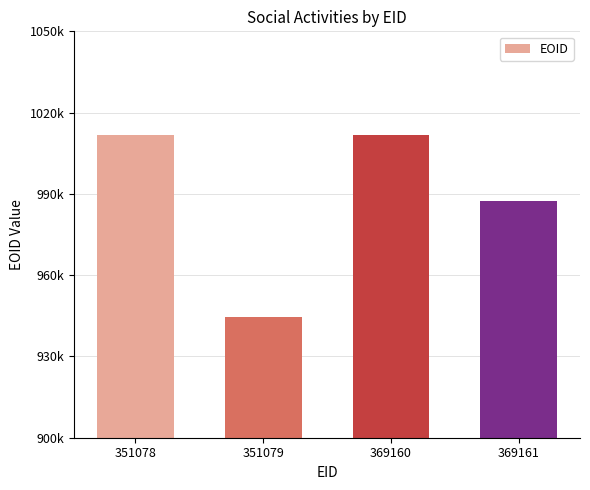

Reading right to left, extract all data points from this chart.

369161=987255	369160=1011772	351079=944600	351078=1011771